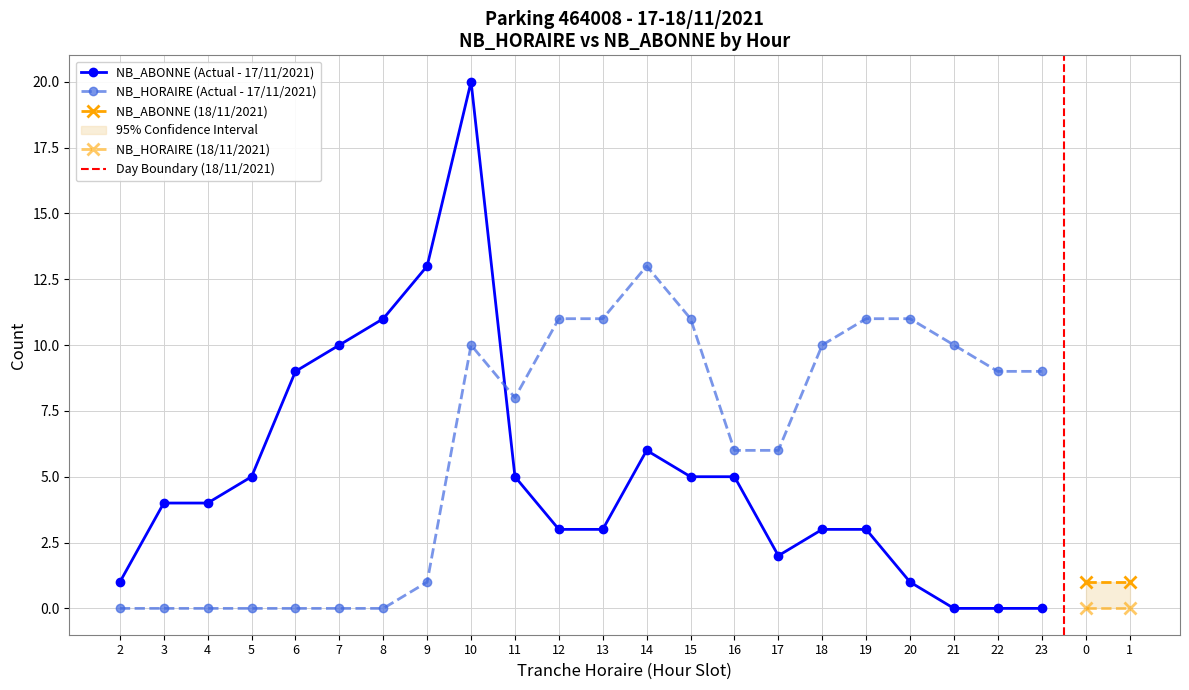

The value of NB_ABONNE at 21 is 0. True or false?

True